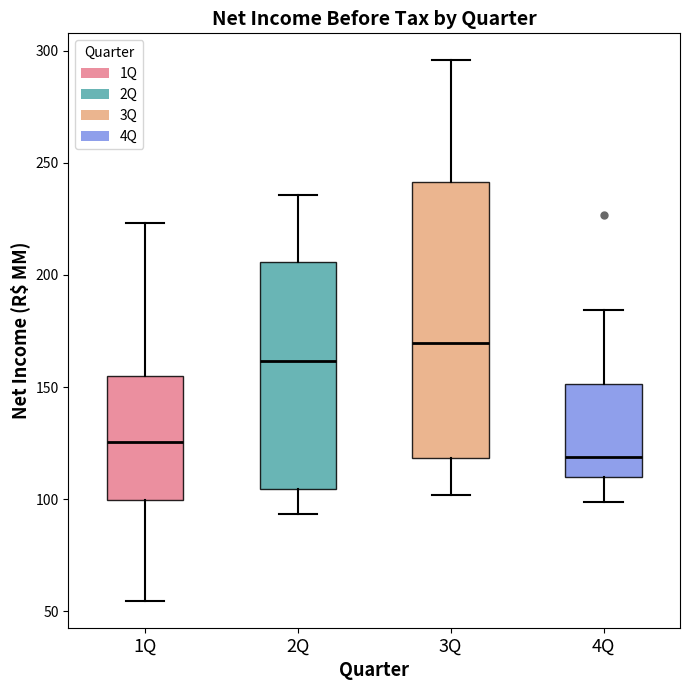

Which box has the lowest median line?

4Q